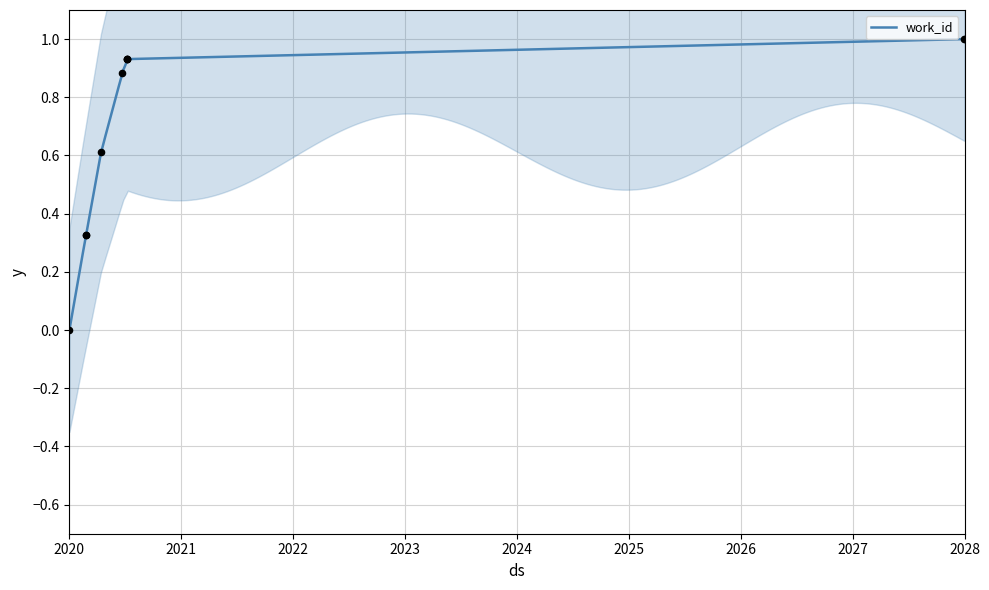

What is the change in value from 9821 to 21428?

+0.1